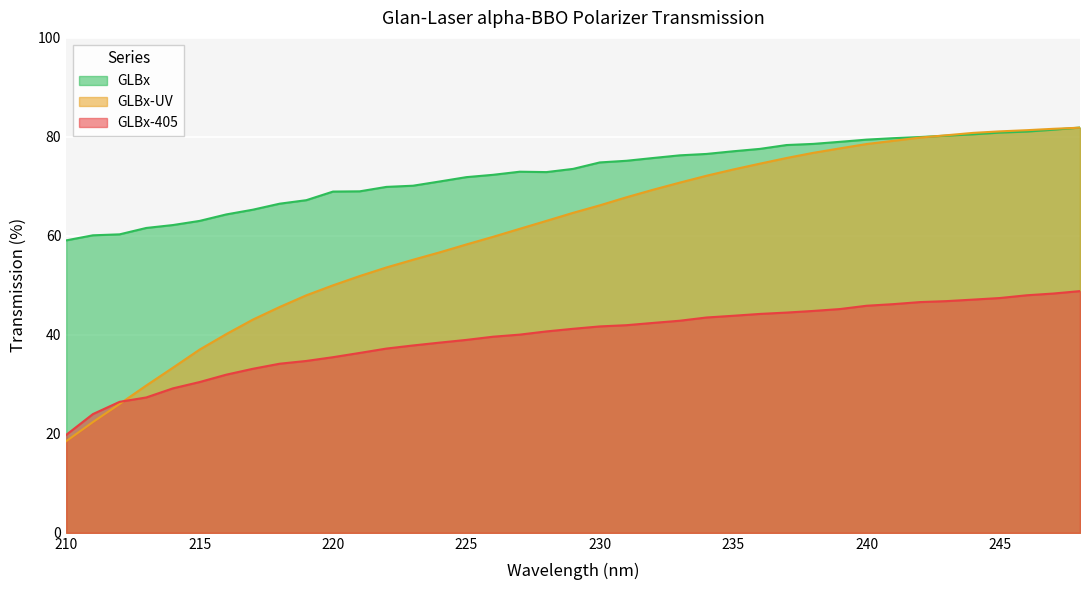

What is the difference between the maximum and second lowest values in the GLBx-405 series?

24.8